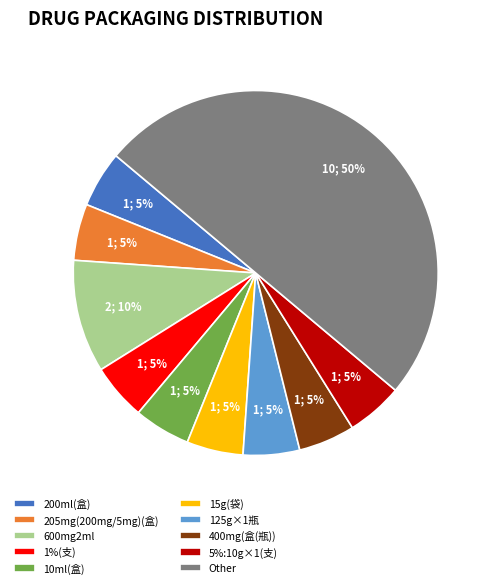

How many slices are in this pie chart?

10